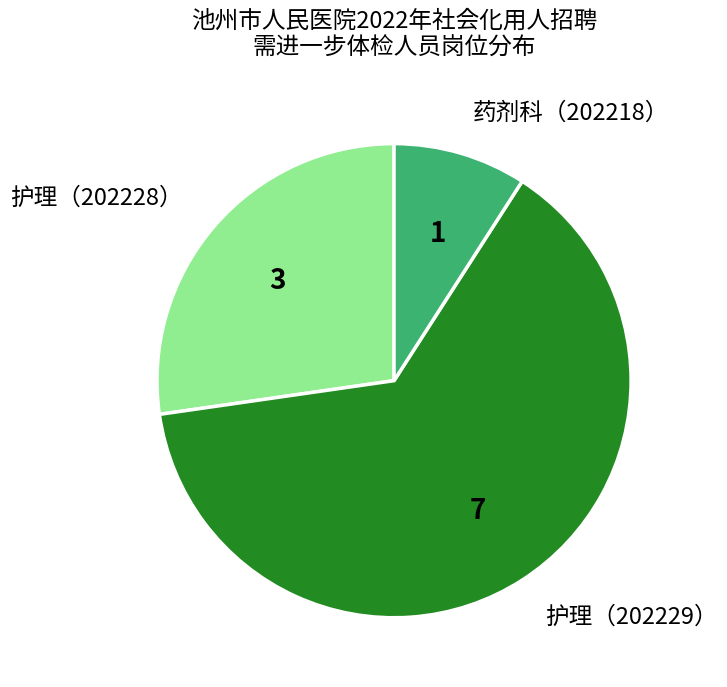

What is the smallest slice in the pie chart?

药剂科（202218）